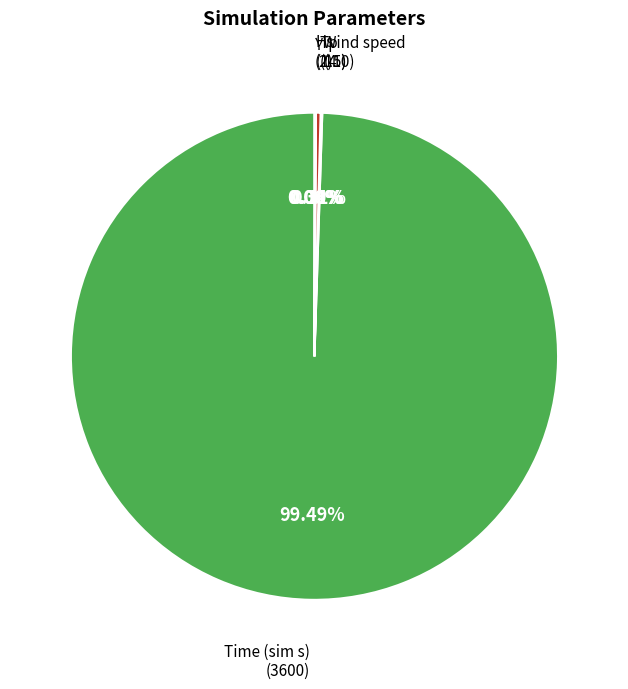

What is the largest slice in the pie chart?

Time (sim s)